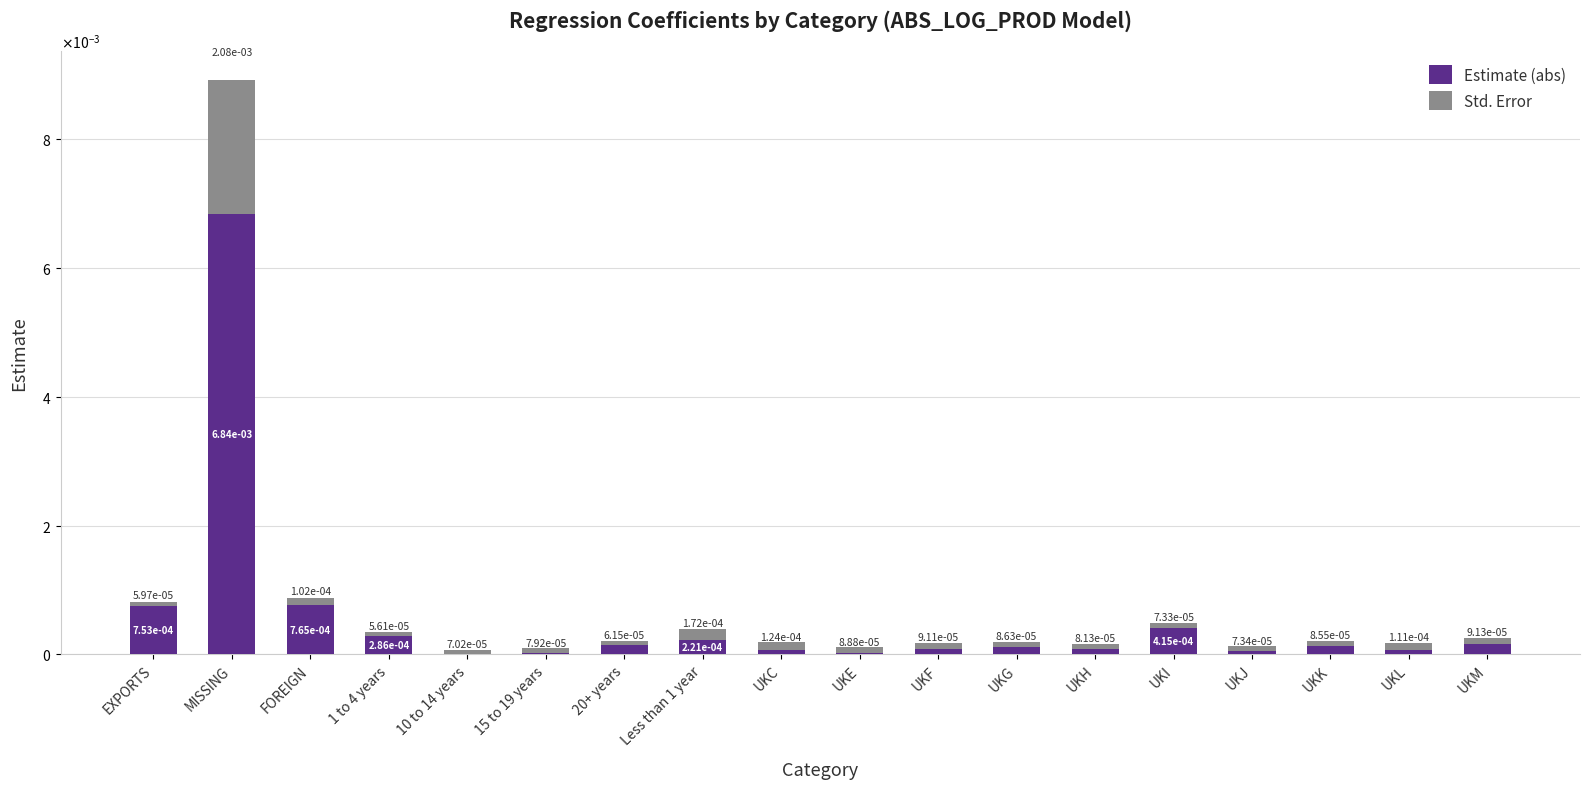

Does the chart contain stacked bars?

Yes